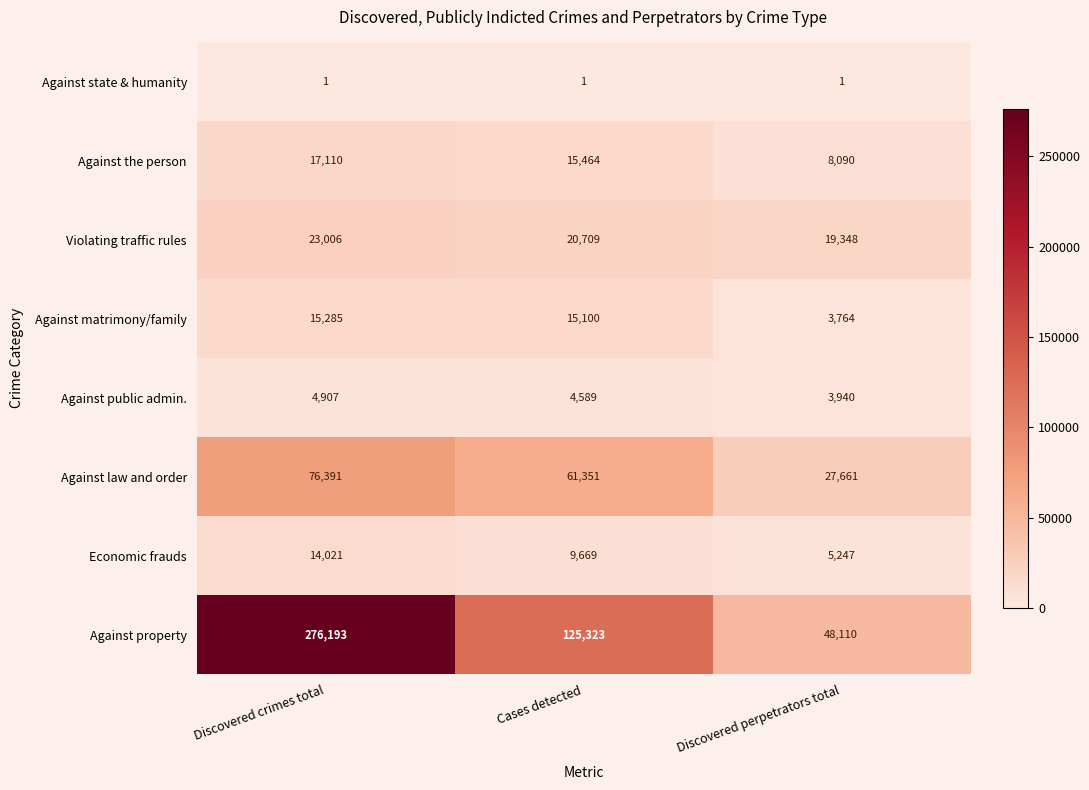

At which label does Economic frauds first exceed 9669?

Discovered crimes total